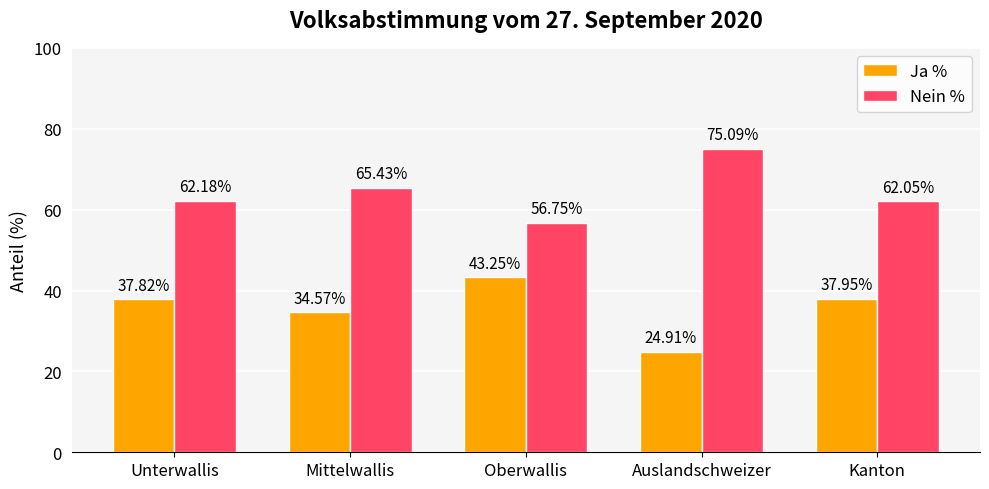

What is the difference between the highest and lowest values at Auslandschweizer?

50.2